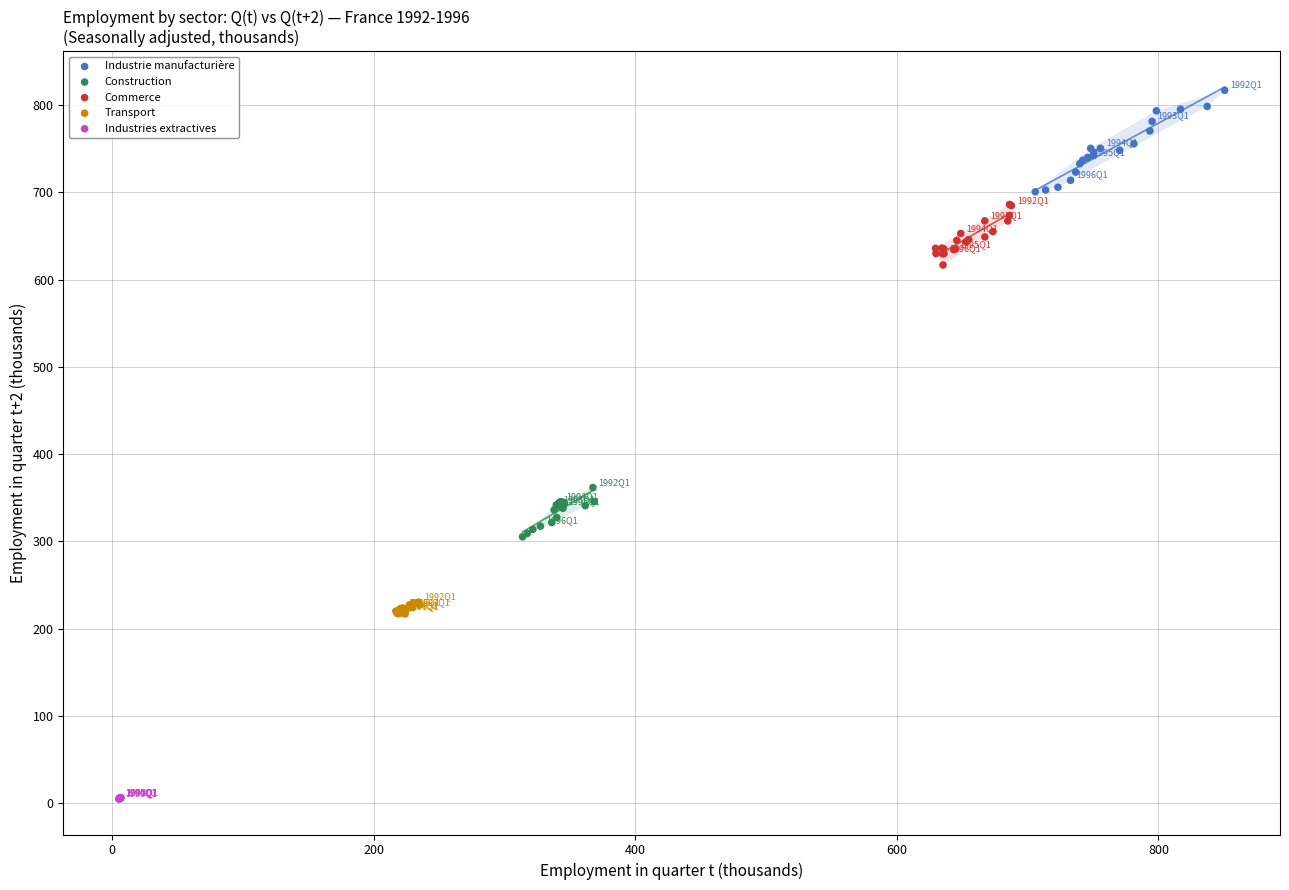

Which series has the largest Y range (max minus min)?

Industrie manufacturière